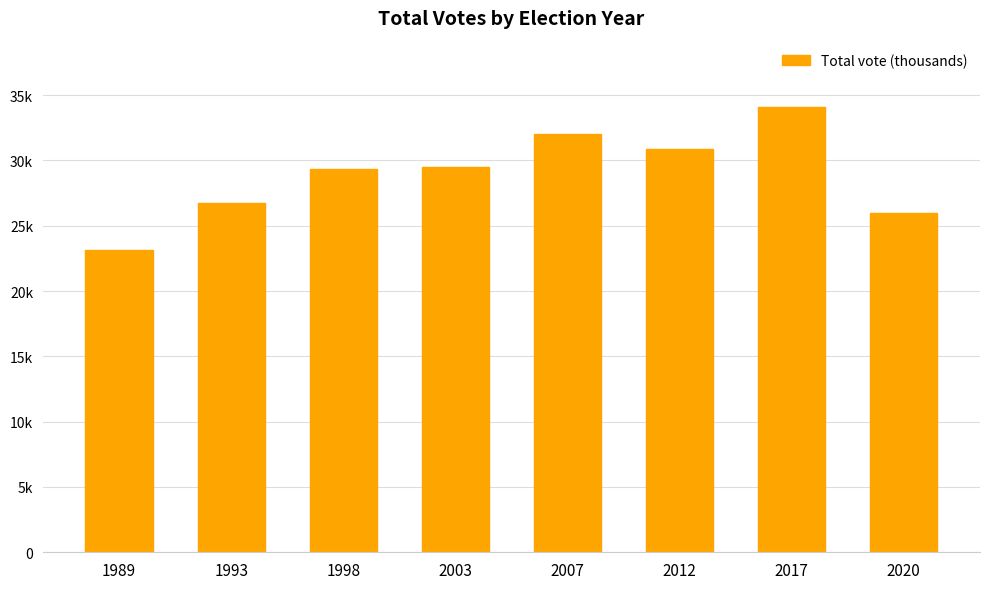

The value at 1998 is 29378. True or false?

True